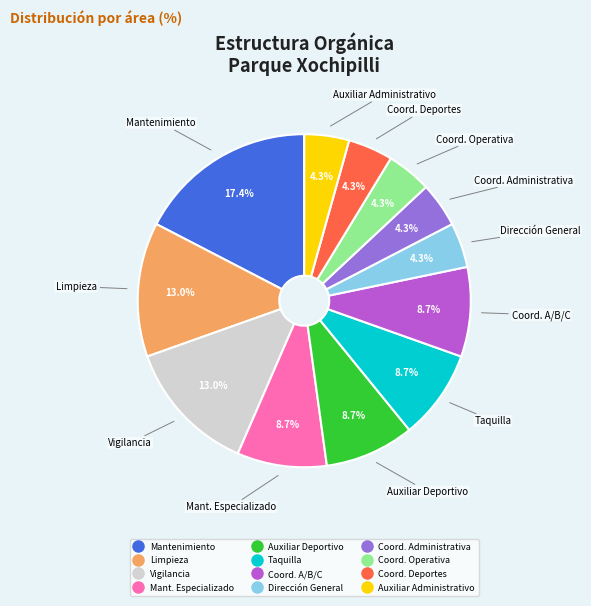

Is there a majority slice in this chart?

No